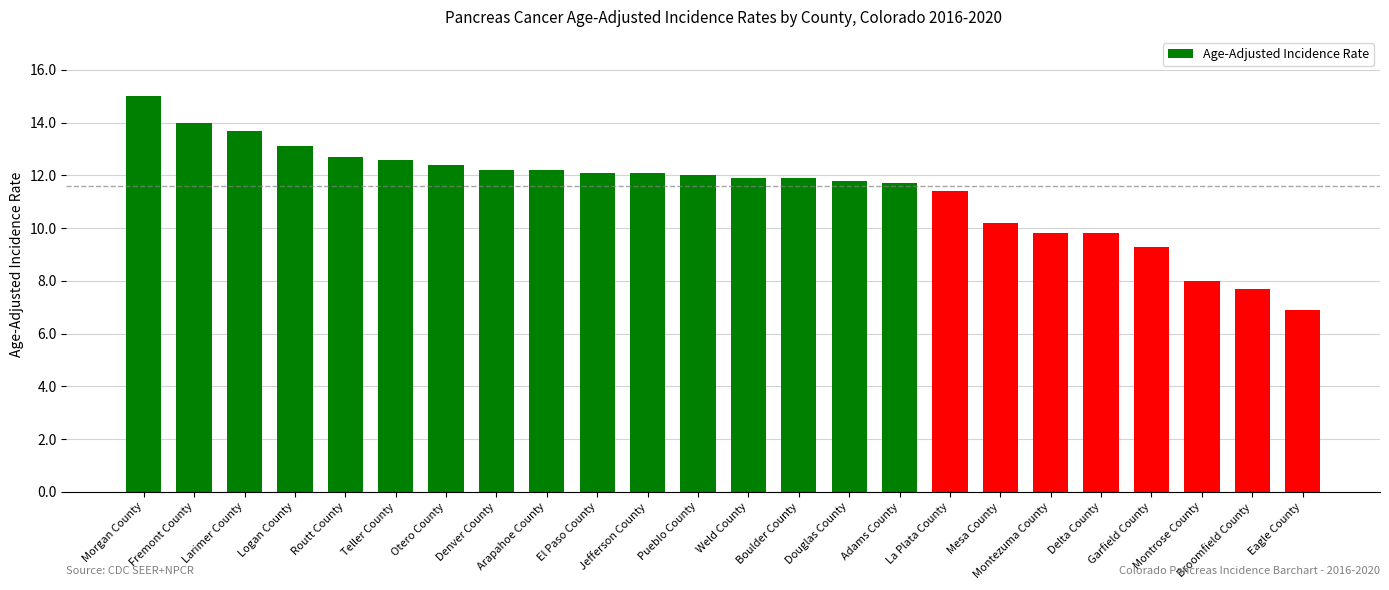

Count the number of categories in the chart.

24